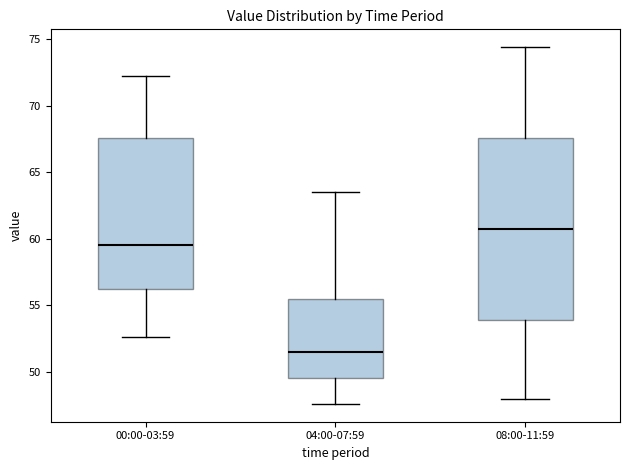

Reading left to right, read every box against the y-axis: the position of its median line, the range the box covers, and the ends of its whiskers. The values are not printed on the chart, so give them approximately, as read against the axis.

00:00-03:59: median 59.5, box 56.0 to 67.5, whiskers 52.5 to 72.0
04:00-07:59: median 51.5, box 49.5 to 55.5, whiskers 47.5 to 63.5
08:00-11:59: median 61.0, box 54.0 to 67.5, whiskers 48.0 to 74.5